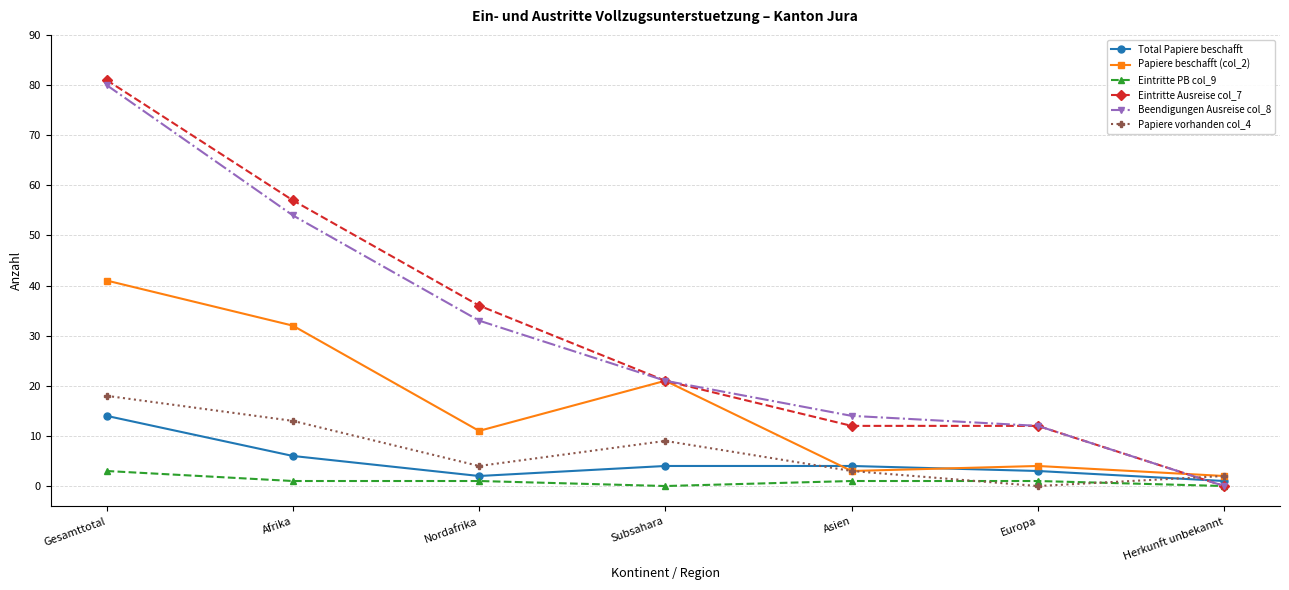

The Beendigungen Ausreise col_8 series shows 0 at Herkunft unbekannt. True or false?

True